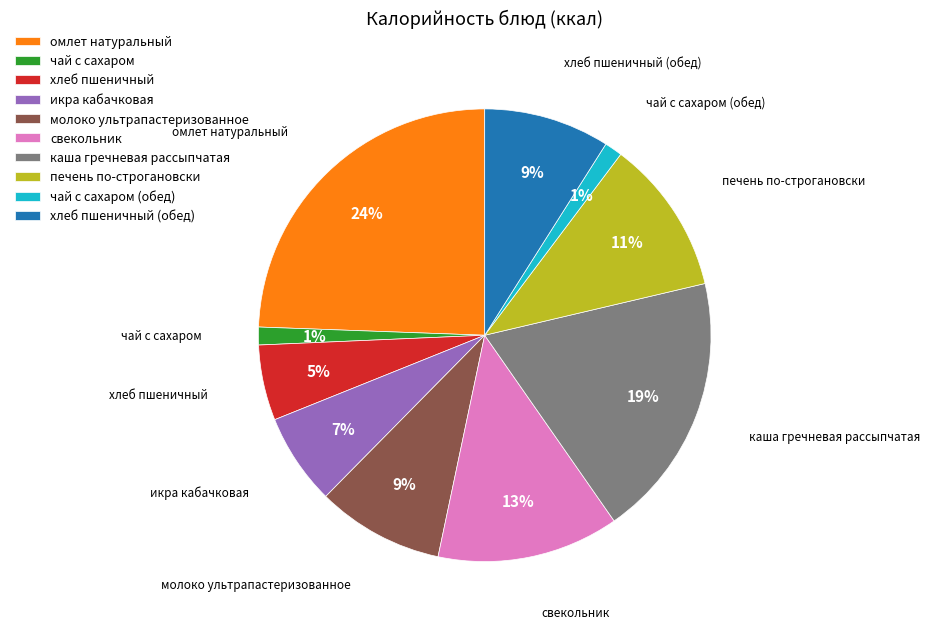

True or false: омлет натуральный accounts for 11% of the total.

False